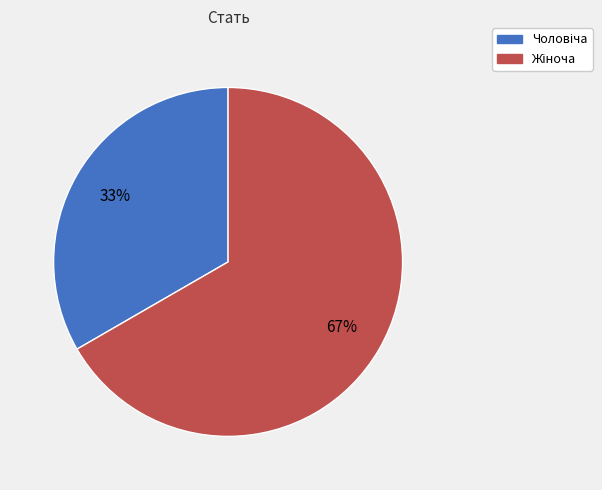

To the nearest percent, what is the average slice percentage?

50%